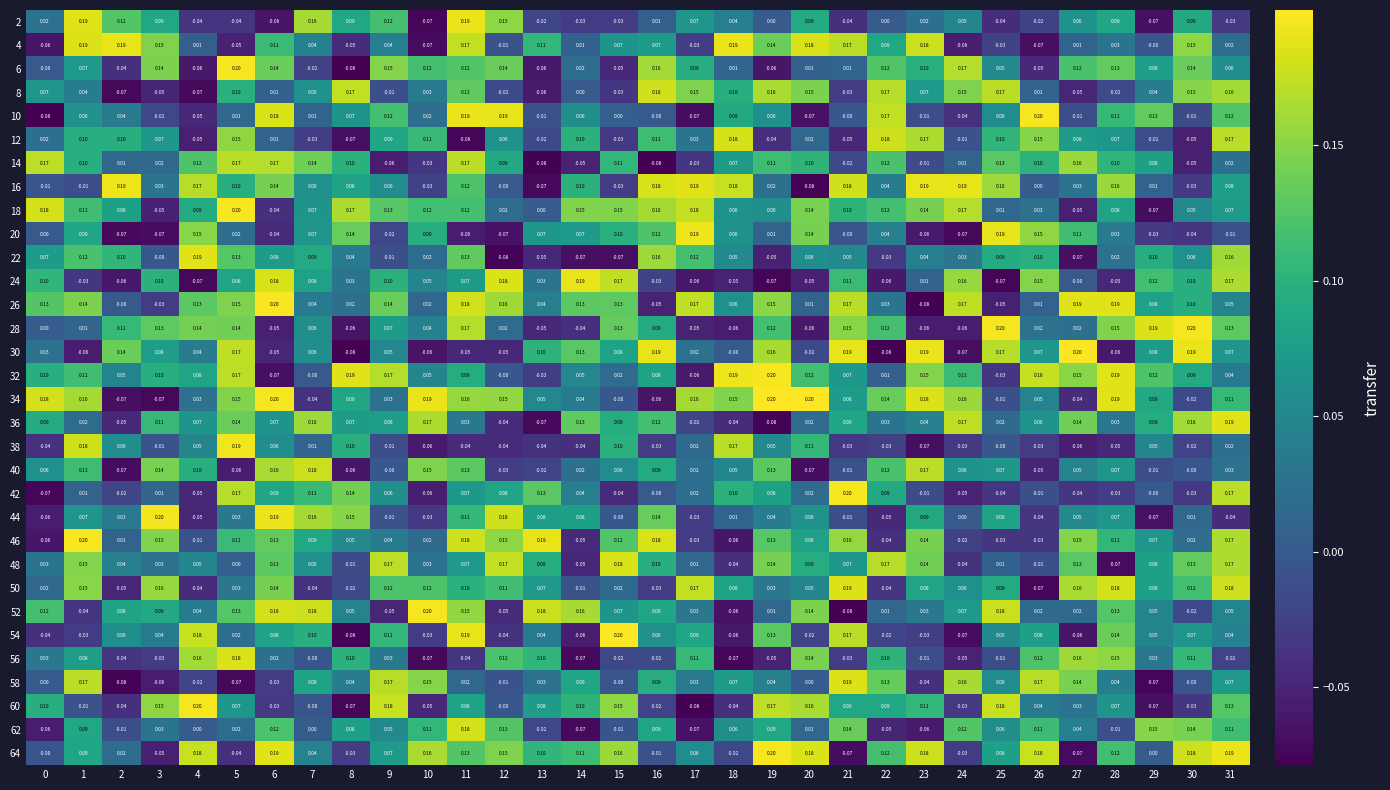

Is the value of 14 at 14 greater than the value of 12 at 0?

No